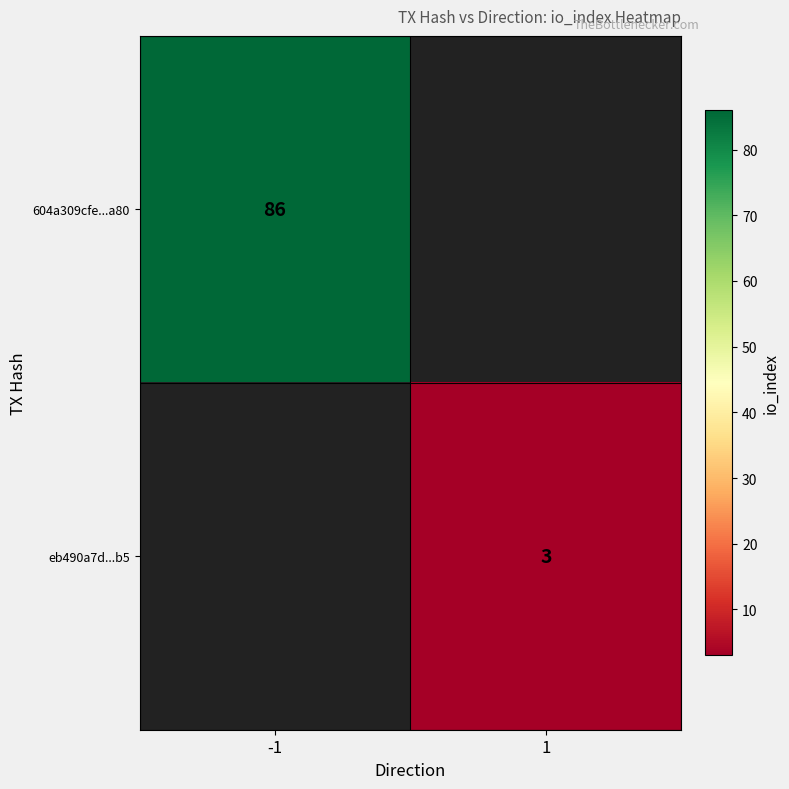

The value of 604a309cfe...a80 at -1 is 143. True or false?

False